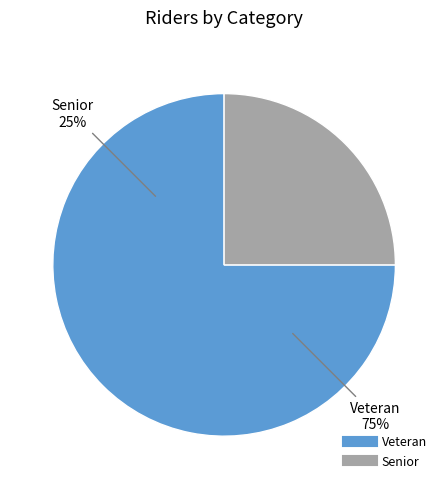

Which slice is the largest?

Veteran